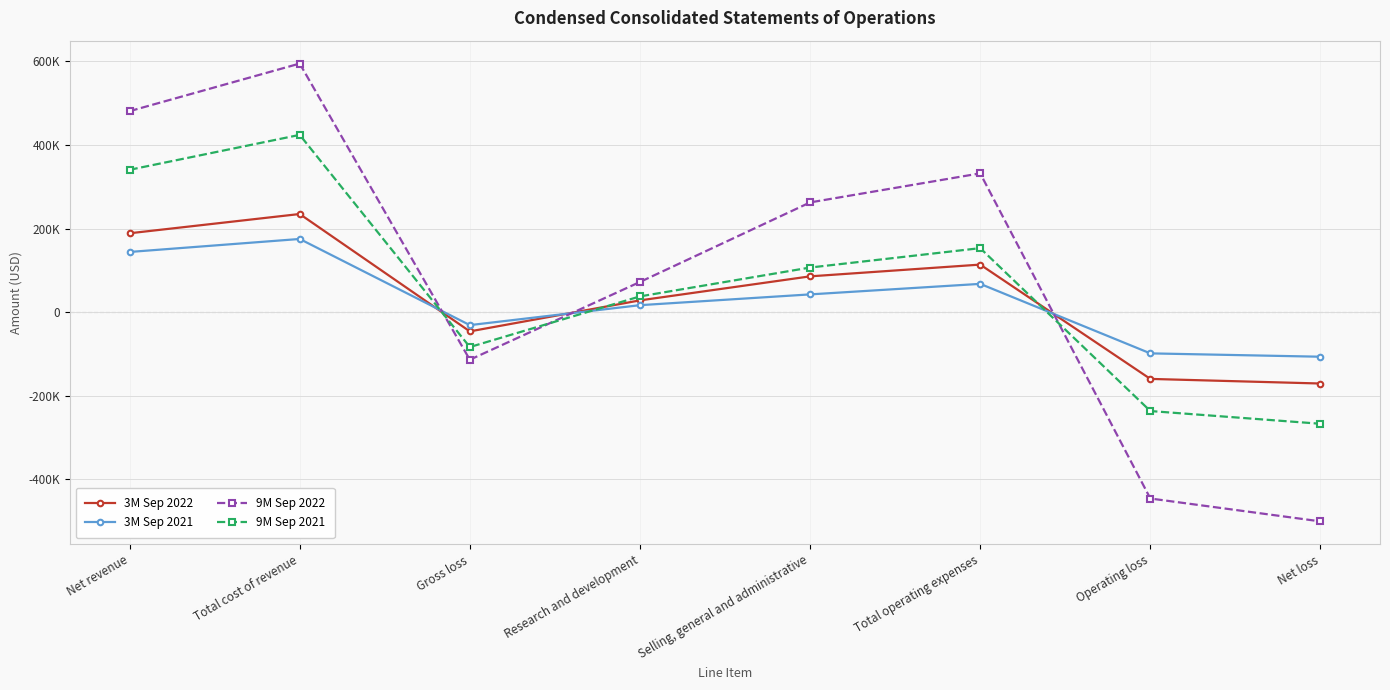

How many interior local valleys does the 9M Sep 2022 series have?

1